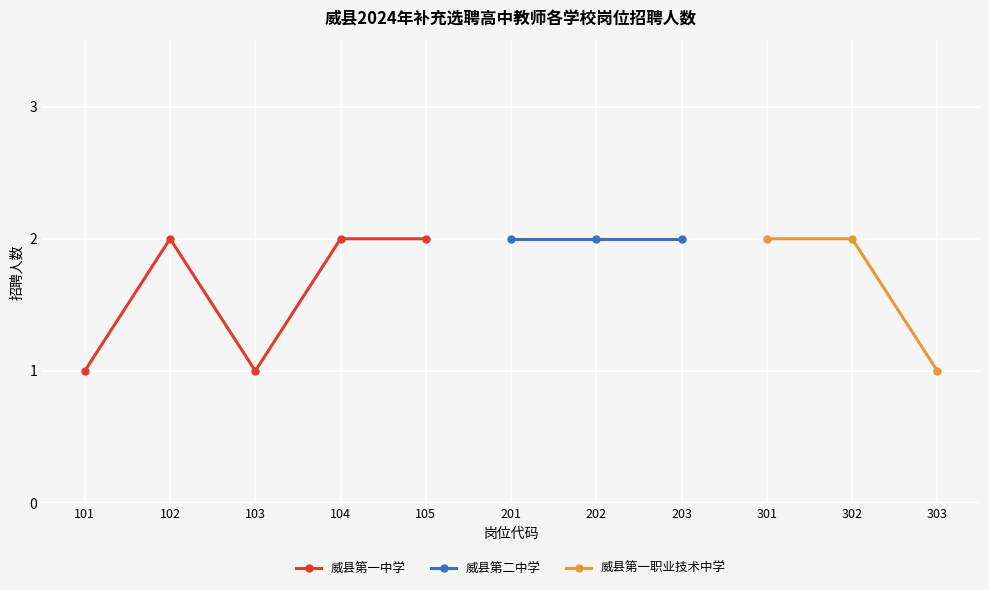

The value of 威县第一中学 at 104 is 2. True or false?

True